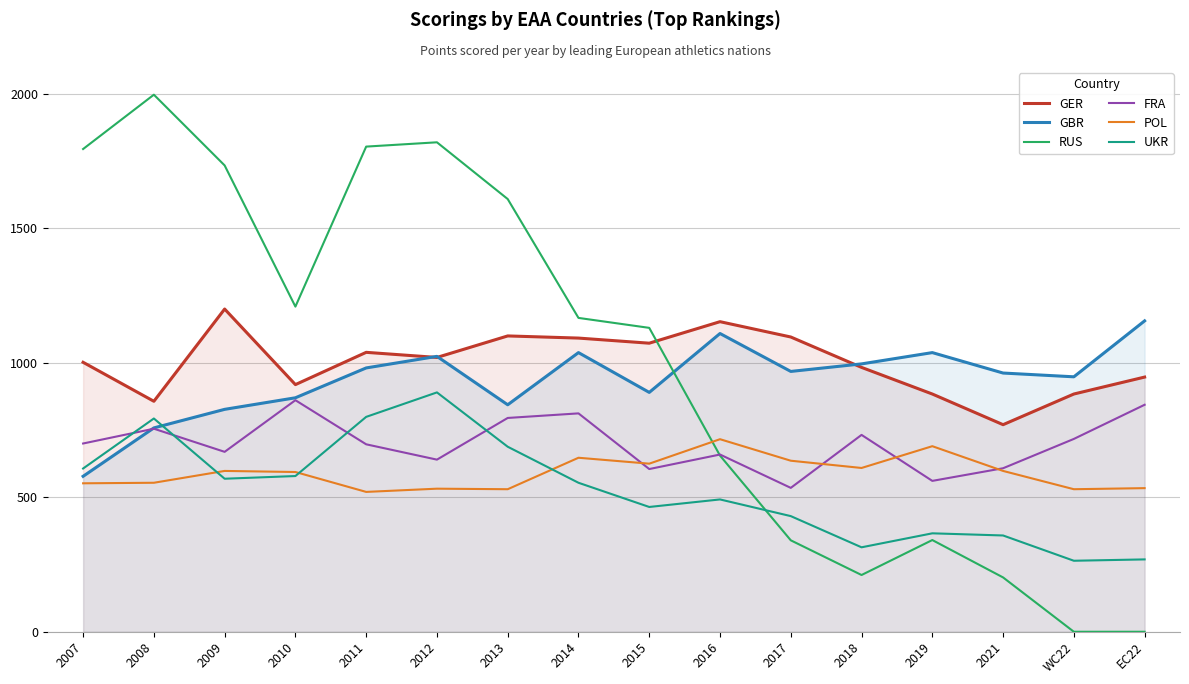

The GBR series shows 316 at 2015. True or false?

False